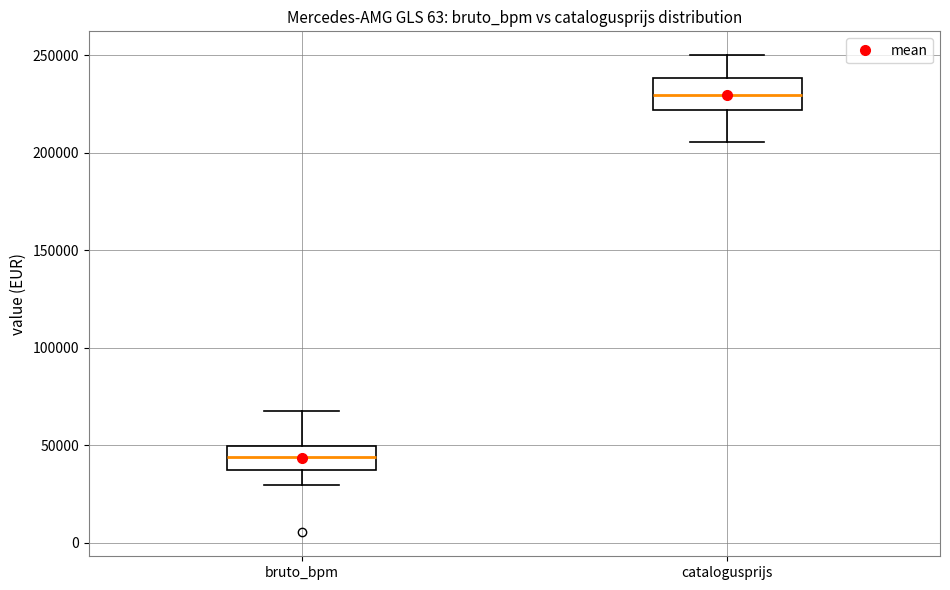

Where is the upper edge of the box for bruto_bpm on the y-axis? The values are not printed on the chart, so give them approximately, as read against the axis.

50000